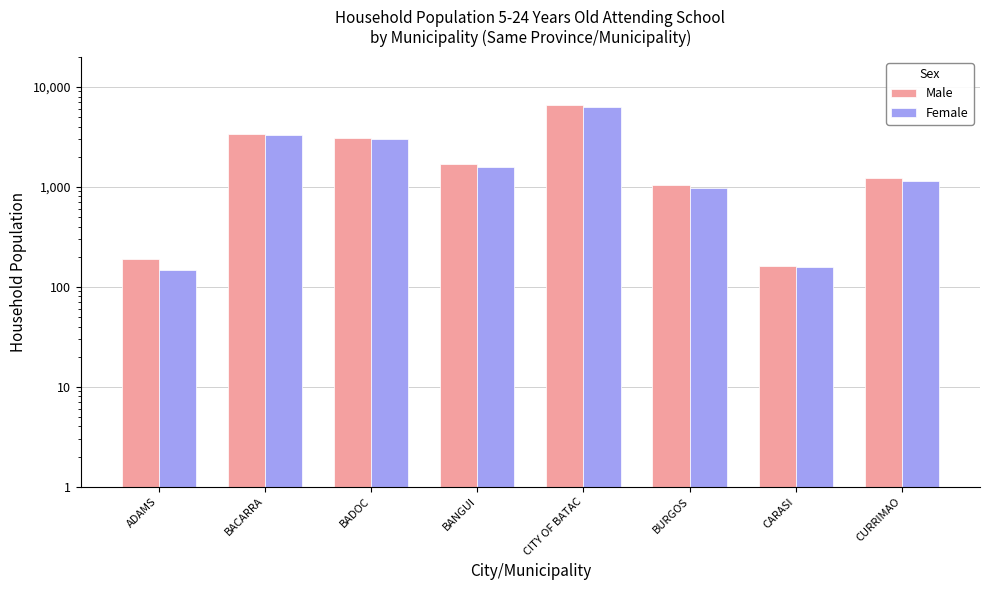

What is the total value across all series at BURGOS?

2015